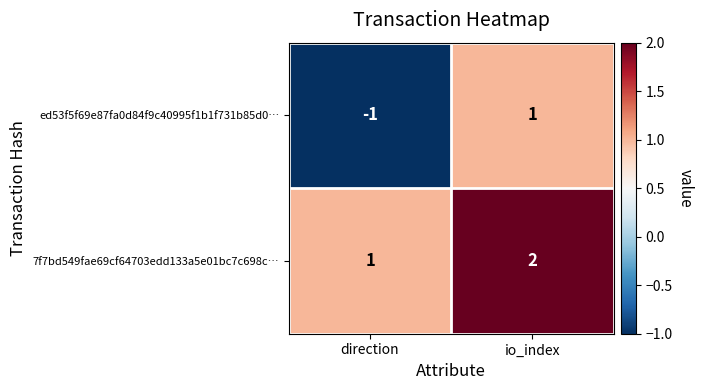

The value of ed53f5f69e87fa0d84f9c40995f1b1f731b85d0… at direction is -1. True or false?

True